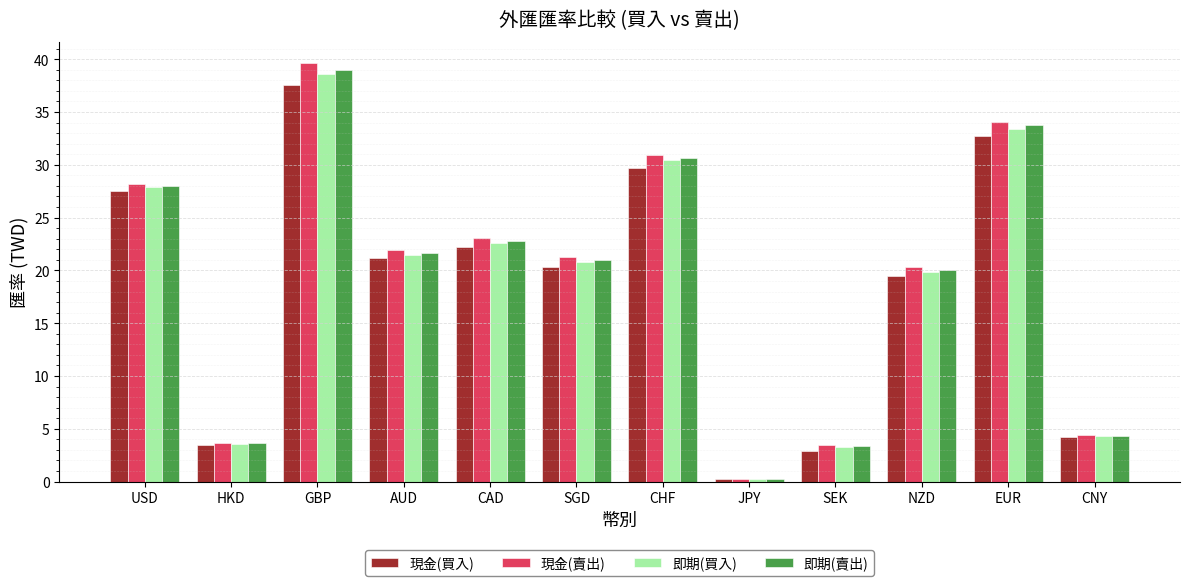

How many values in the 現金(買入) series are below 21?

6